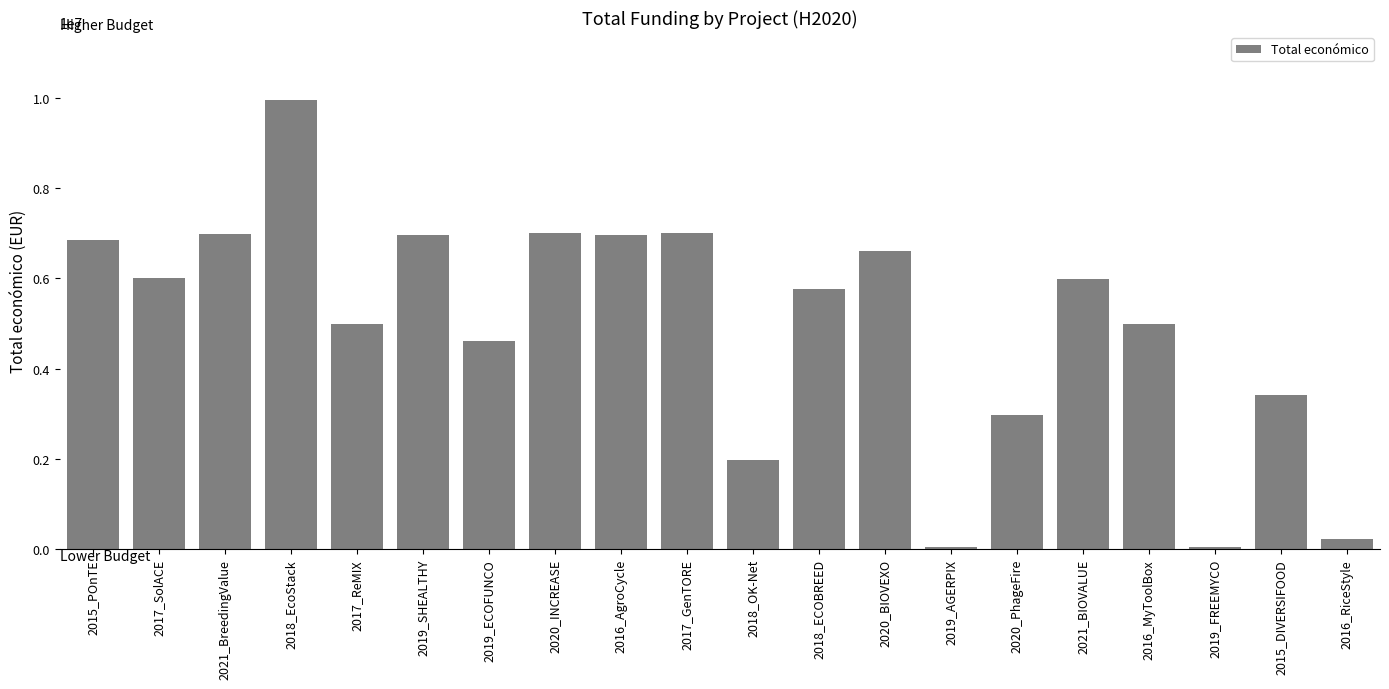

What is the maximum value shown in the chart?

9963866